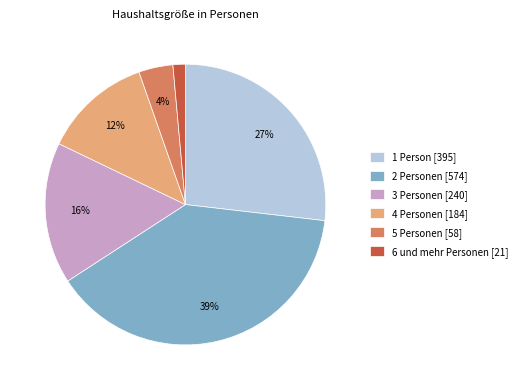

Is it true that 6 und mehr Personen is 11% of the pie?

False